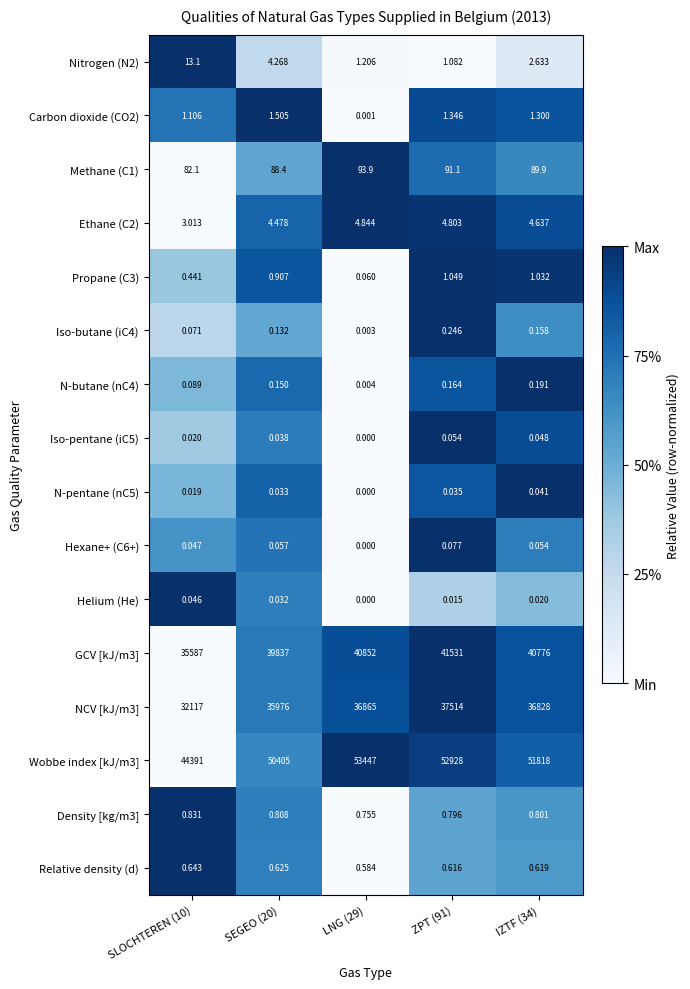

Is the value of Density [kg/m3] at LNG (29) greater than the value of Wobbe index [kJ/m3] at ZPT (91)?

No